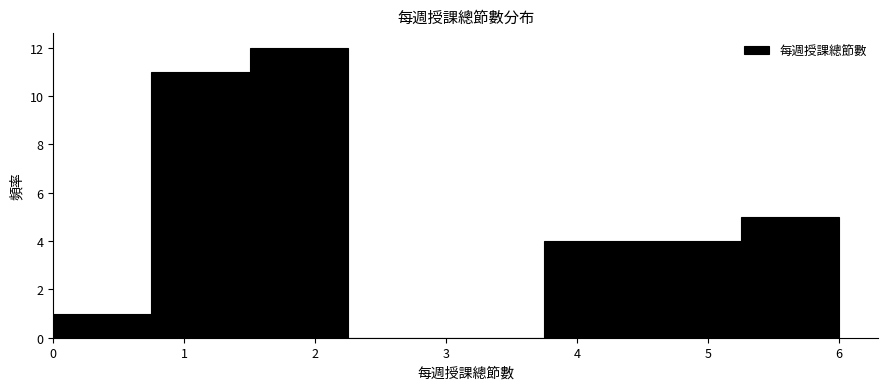

Which range on the x-axis has the tallest bar?

1.50 to 2.25